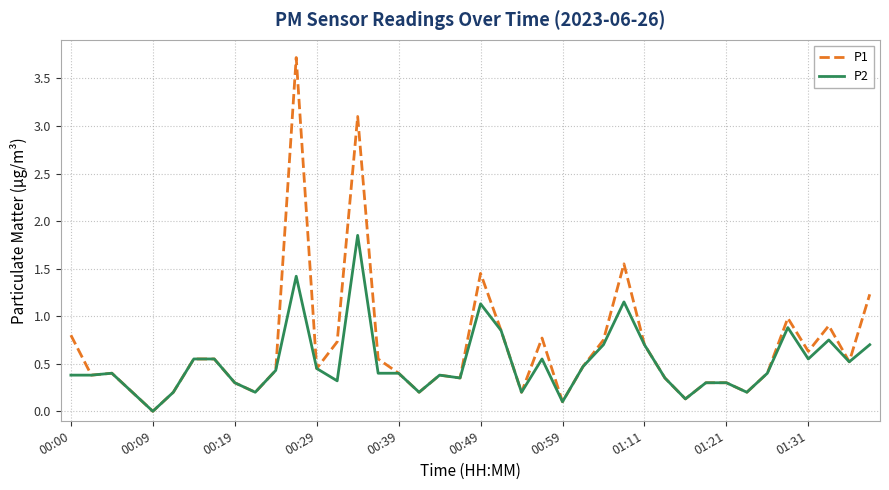

List the series in order of their overall mean, highest first.

P1, P2